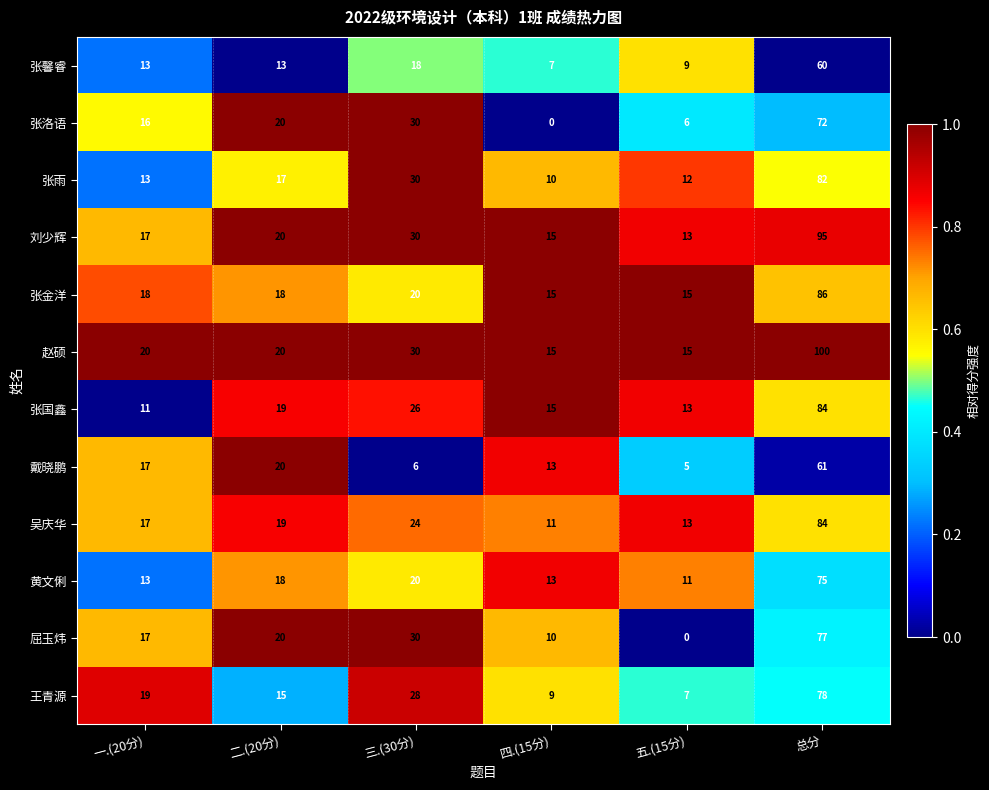

The value of 赵硕 at 三.(30分) is 30. True or false?

True